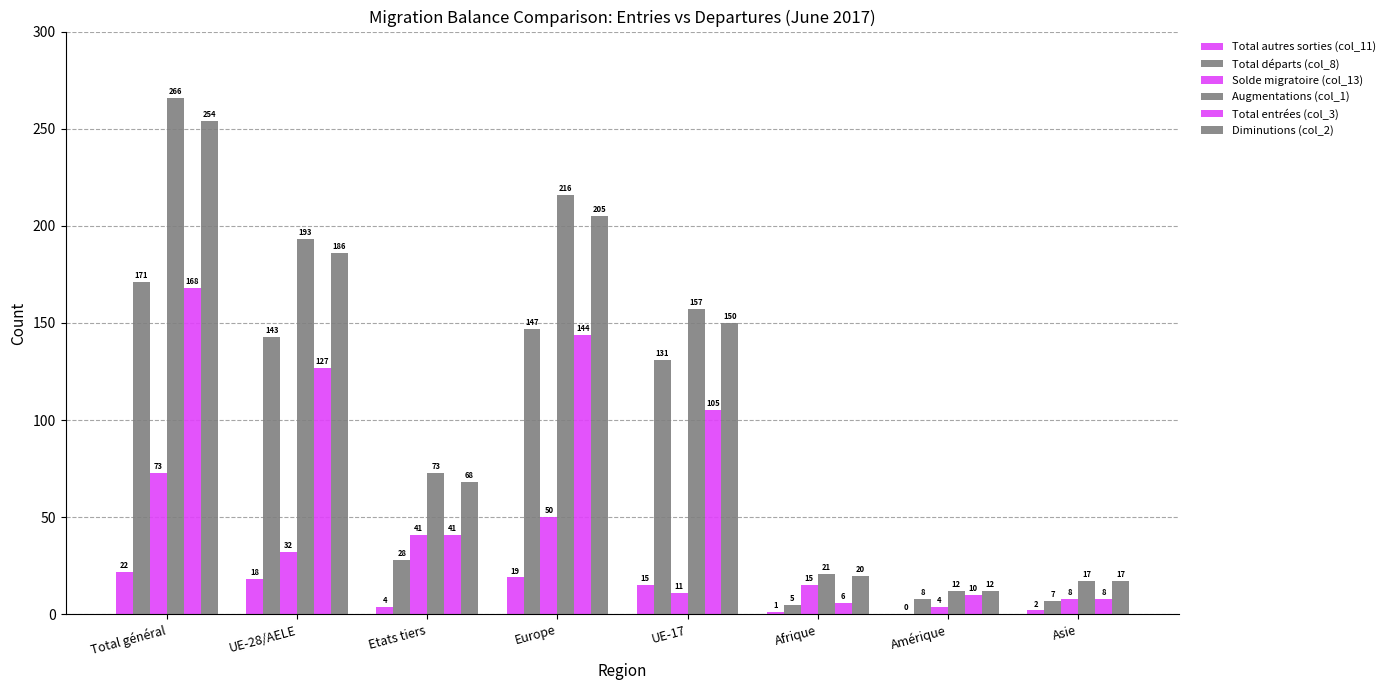

What is the sum of all Diminutions (col_2) values?

912